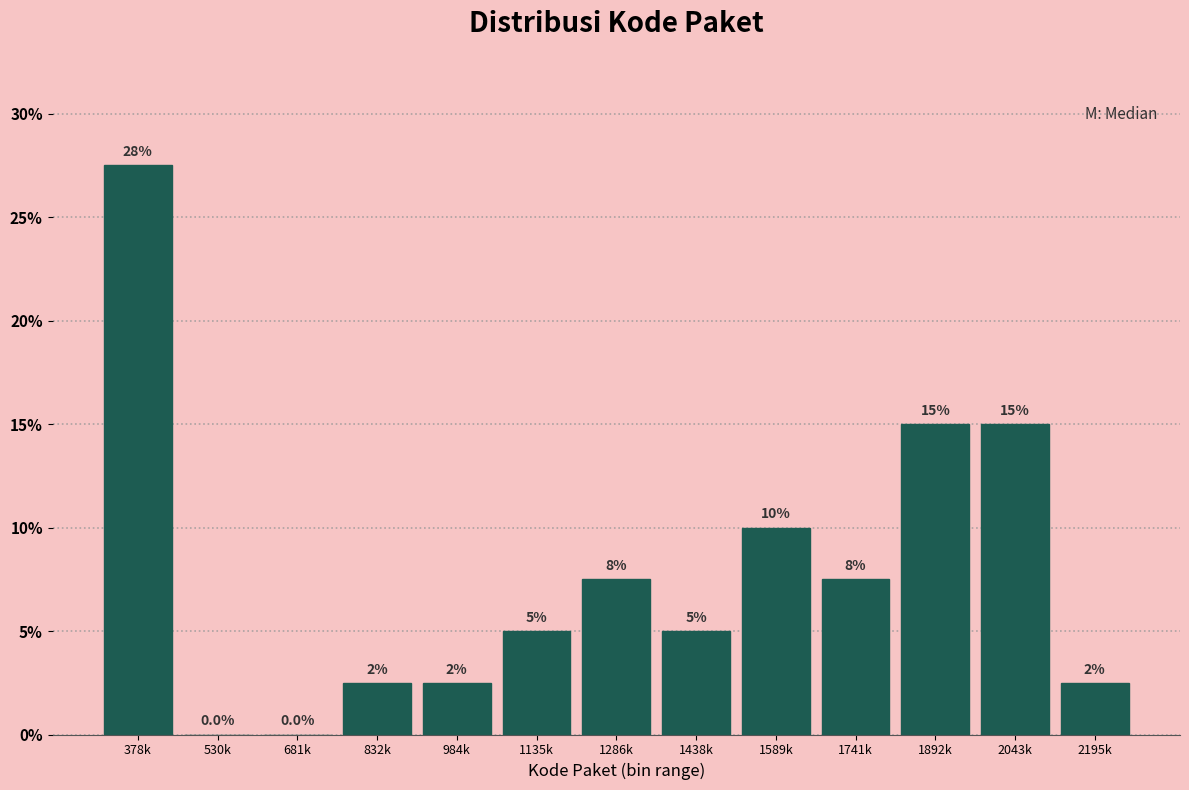

Reading left to right, what are all the values shown in this chart?

378k=27.5	530k=0.0	681k=0.0	832k=2.5	984k=2.5	1135k=5.0	1286k=7.5	1438k=5.0	1589k=10.0	1741k=7.5	1892k=15.0	2043k=15.0	2195k=2.5